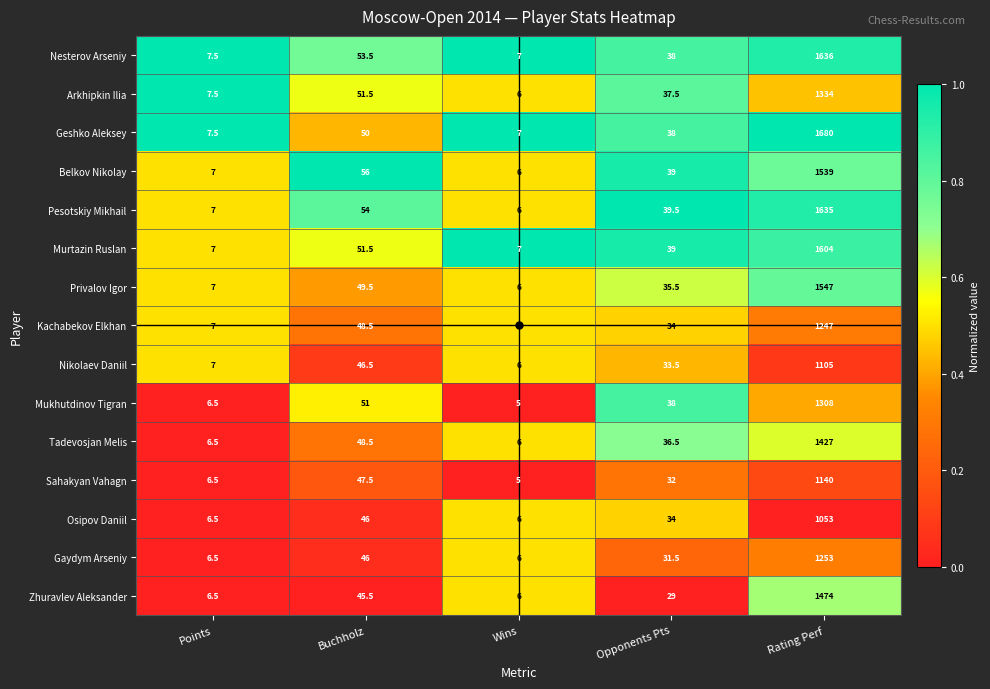

Which series has the widest spread of values?

Geshko Aleksey